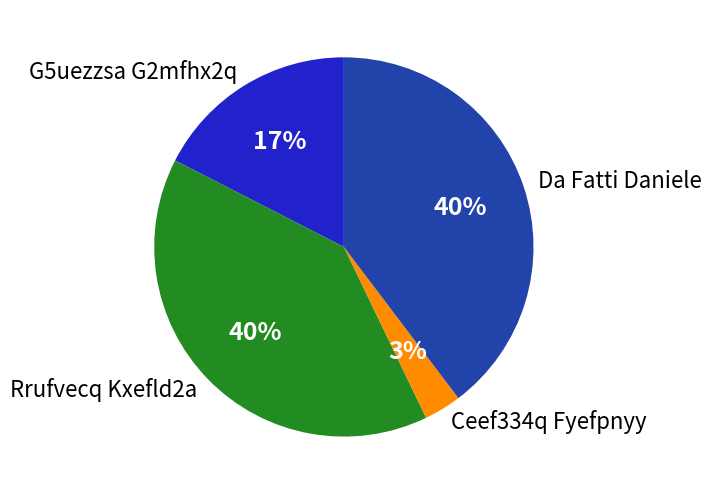

To the nearest percent, what percentage of the pie is Rrufvecq Kxefld2a?

40%